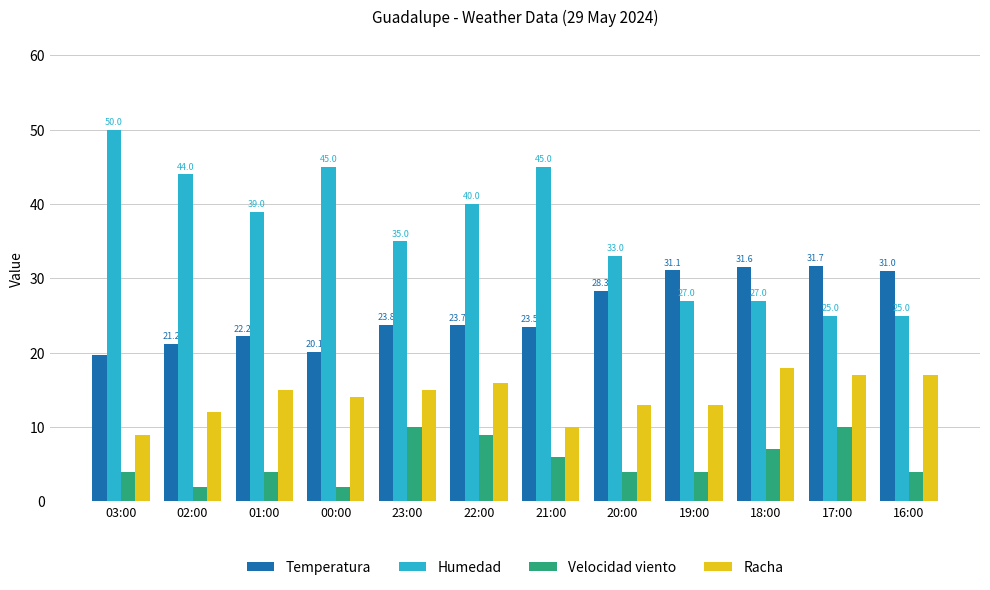

What is the difference between the second highest and minimum values in the Racha series?

8.0